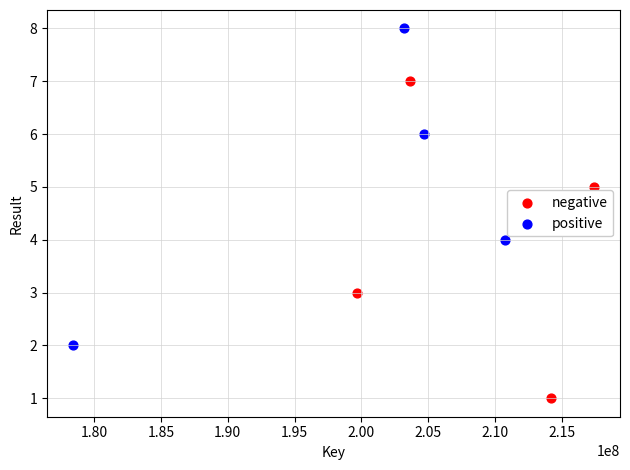

Which series contains the lowest Y value?

negative